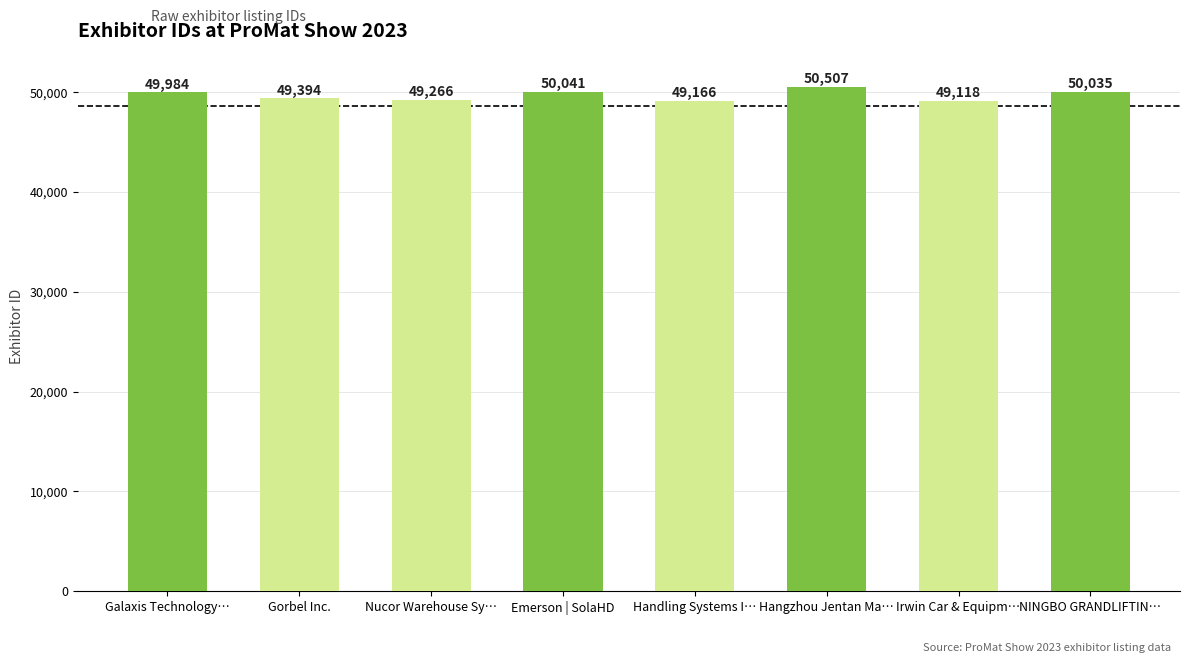

What is the label of the 8th bar from the right?

Galaxis Technology…